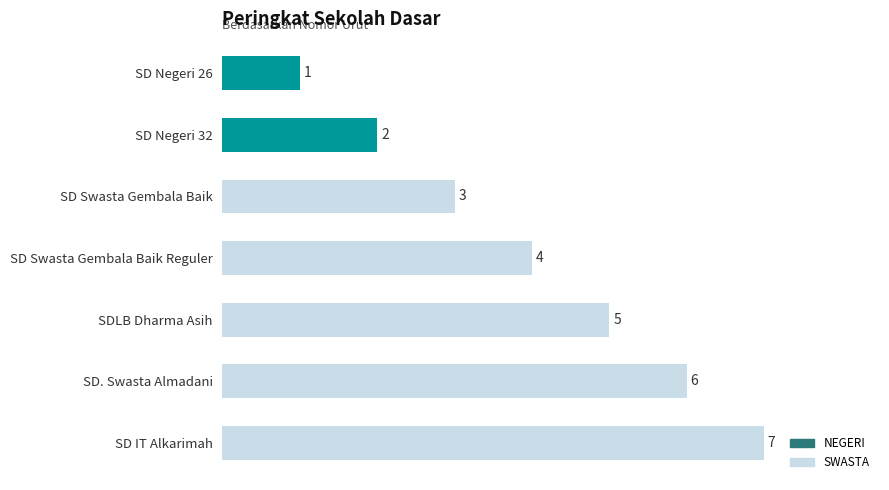

How many values are between 2 and 6?

5